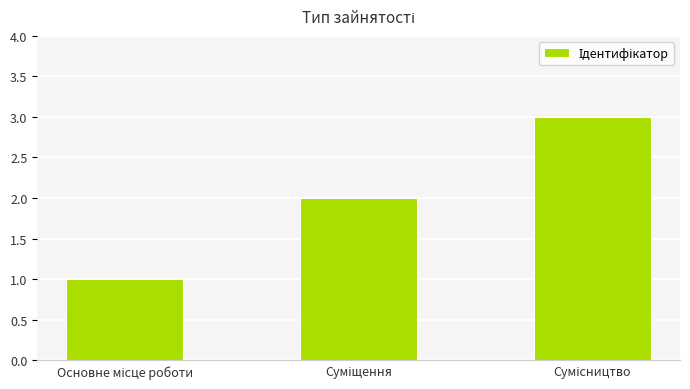

How many distinct data groups are displayed?

1